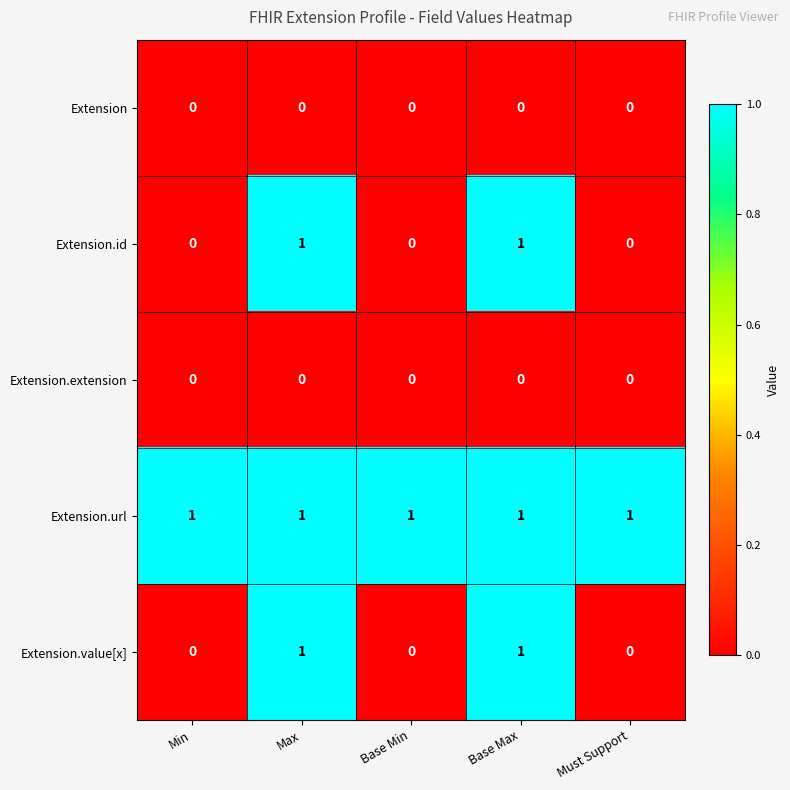

Reading left to right, what are all the values shown in this chart?

Extension: 0	0	0	0	0
Extension.id: 0	1	0	1	0
Extension.extension: 0	0	0	0	0
Extension.url: 1	1	1	1	1
Extension.value[x]: 0	1	0	1	0